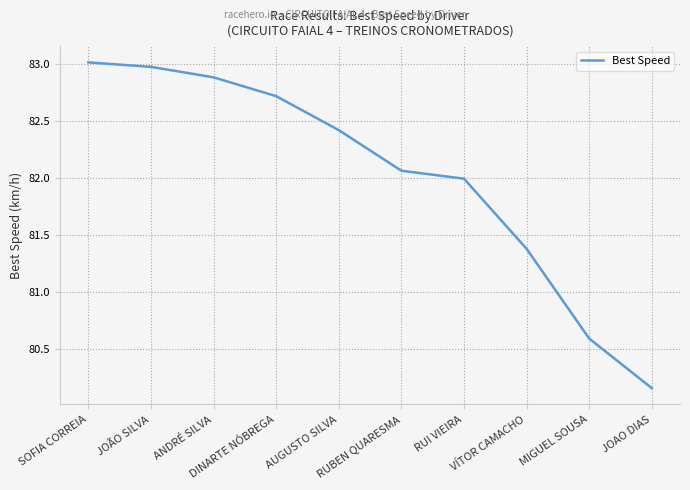

Which label corresponds to the largest value in the chart?

SOFIA CORREIA